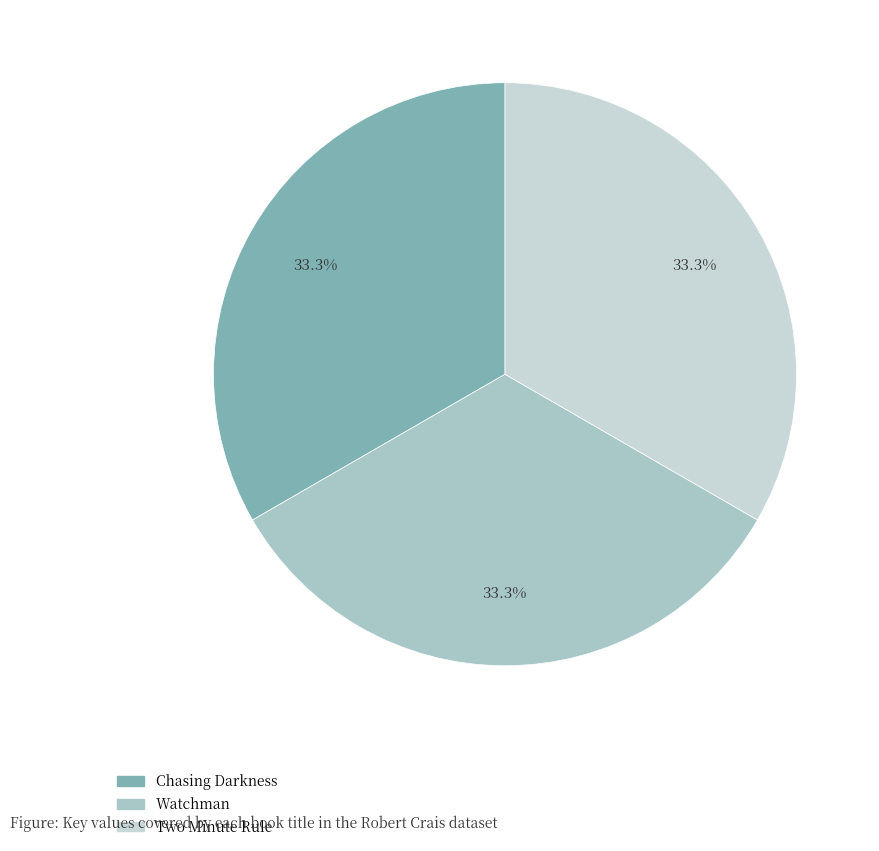

To the nearest percent, what is the combined percentage of Watchman and Chasing Darkness?

67%